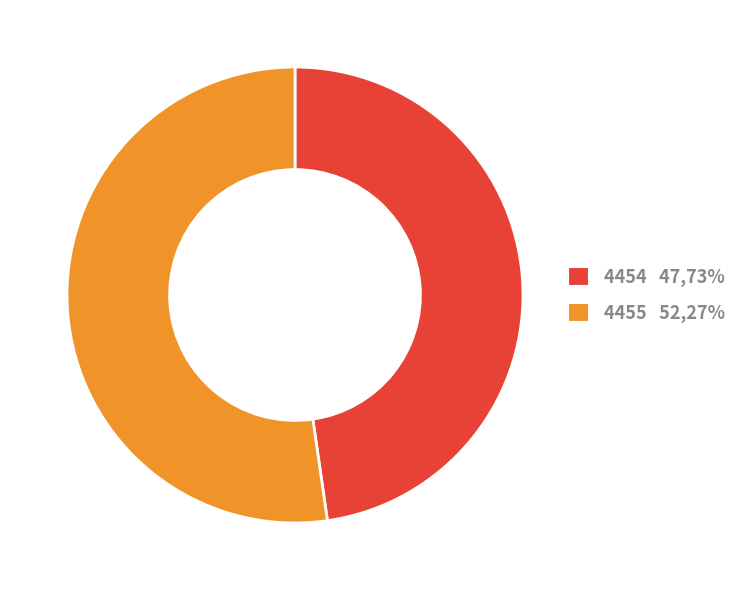

Which category accounts for the majority?

4455